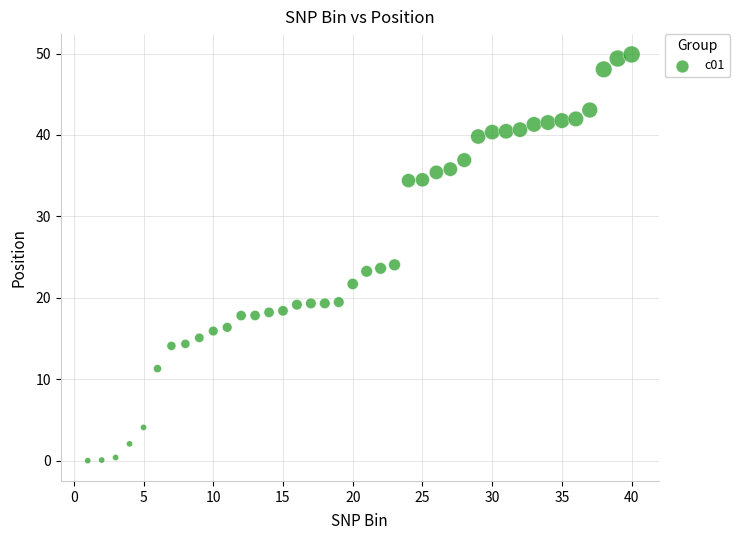

What is the range of Y values (max minus min)?

49.9